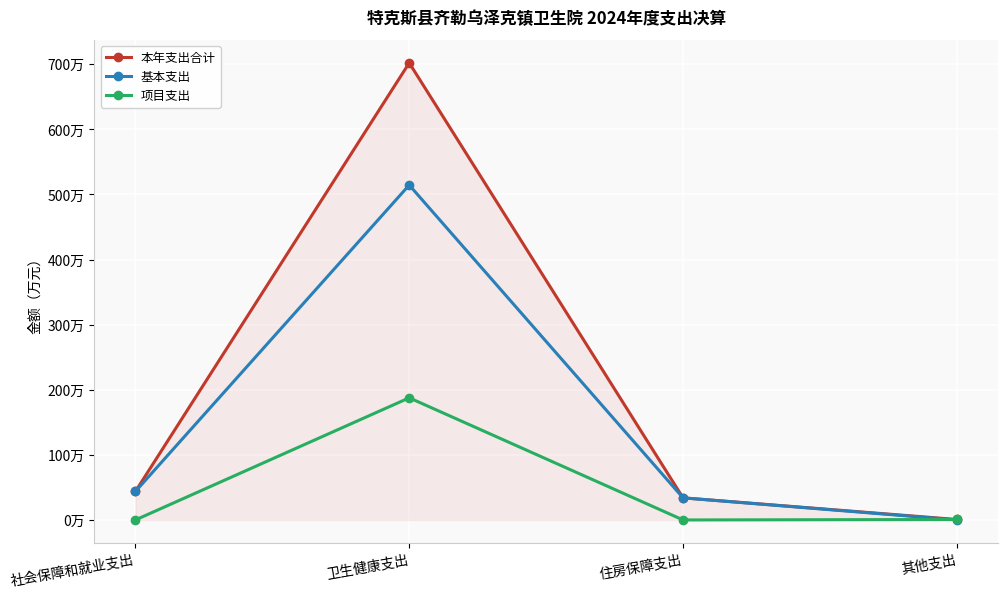

Reading left to right, what are all the values shown in this chart?

本年支出合计: 社会保障和就业支出=43.8	卫生健康支出=702.0	住房保障支出=34.0	其他支出=0.7
基本支出: 社会保障和就业支出=43.8	卫生健康支出=514.4	住房保障支出=34.0	其他支出=0.0
项目支出: 社会保障和就业支出=0.0	卫生健康支出=187.6	住房保障支出=0.0	其他支出=0.7